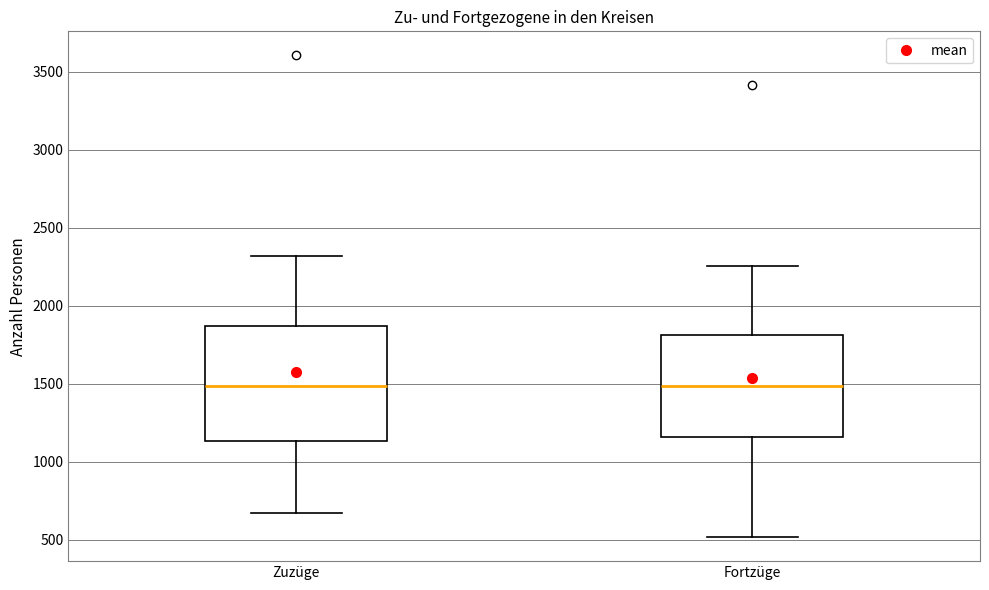

Where is the upper edge of the box for Zuzüge on the y-axis? The values are not printed on the chart, so give them approximately, as read against the axis.

1850